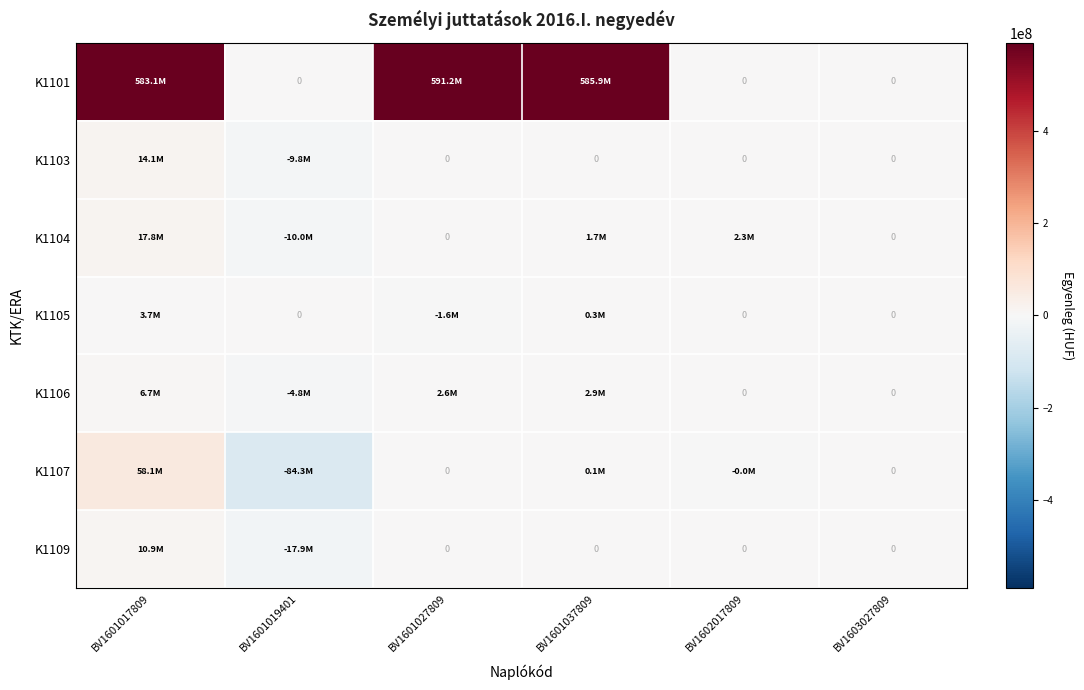

Which series has the largest total across all categories?

K1101